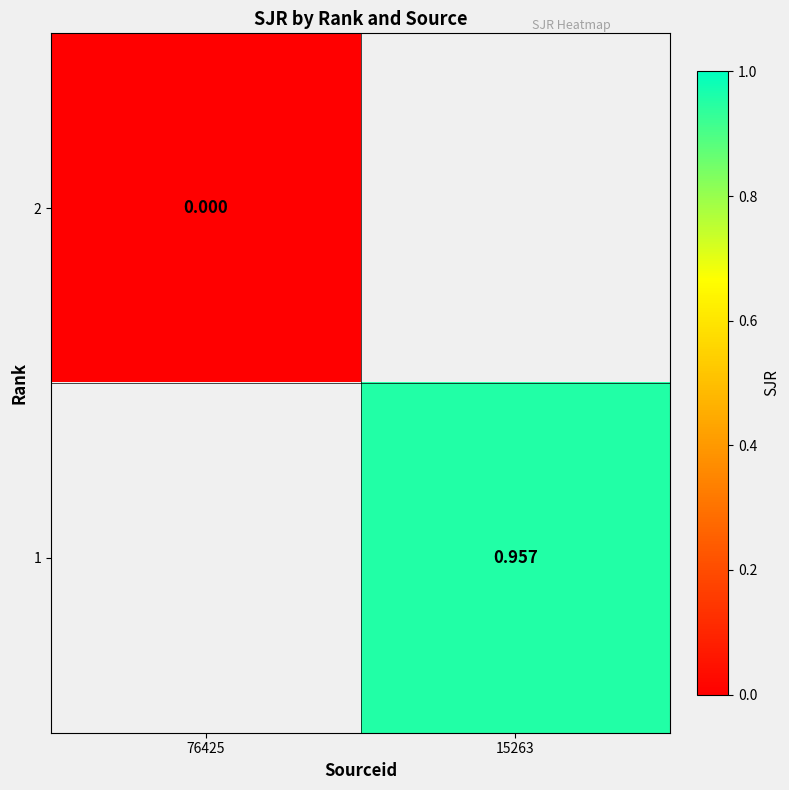

Which category has the highest value across all series?

15263